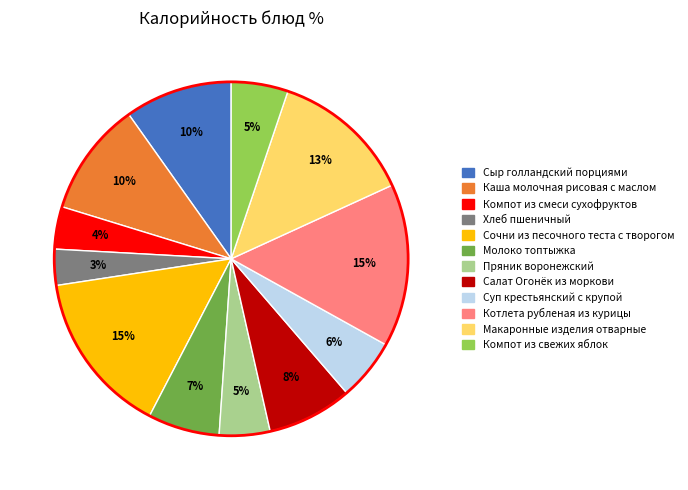

To the nearest percent, what is the difference between the Пряник воронежский and Компот из смеси сухофруктов slice percentages?

1%